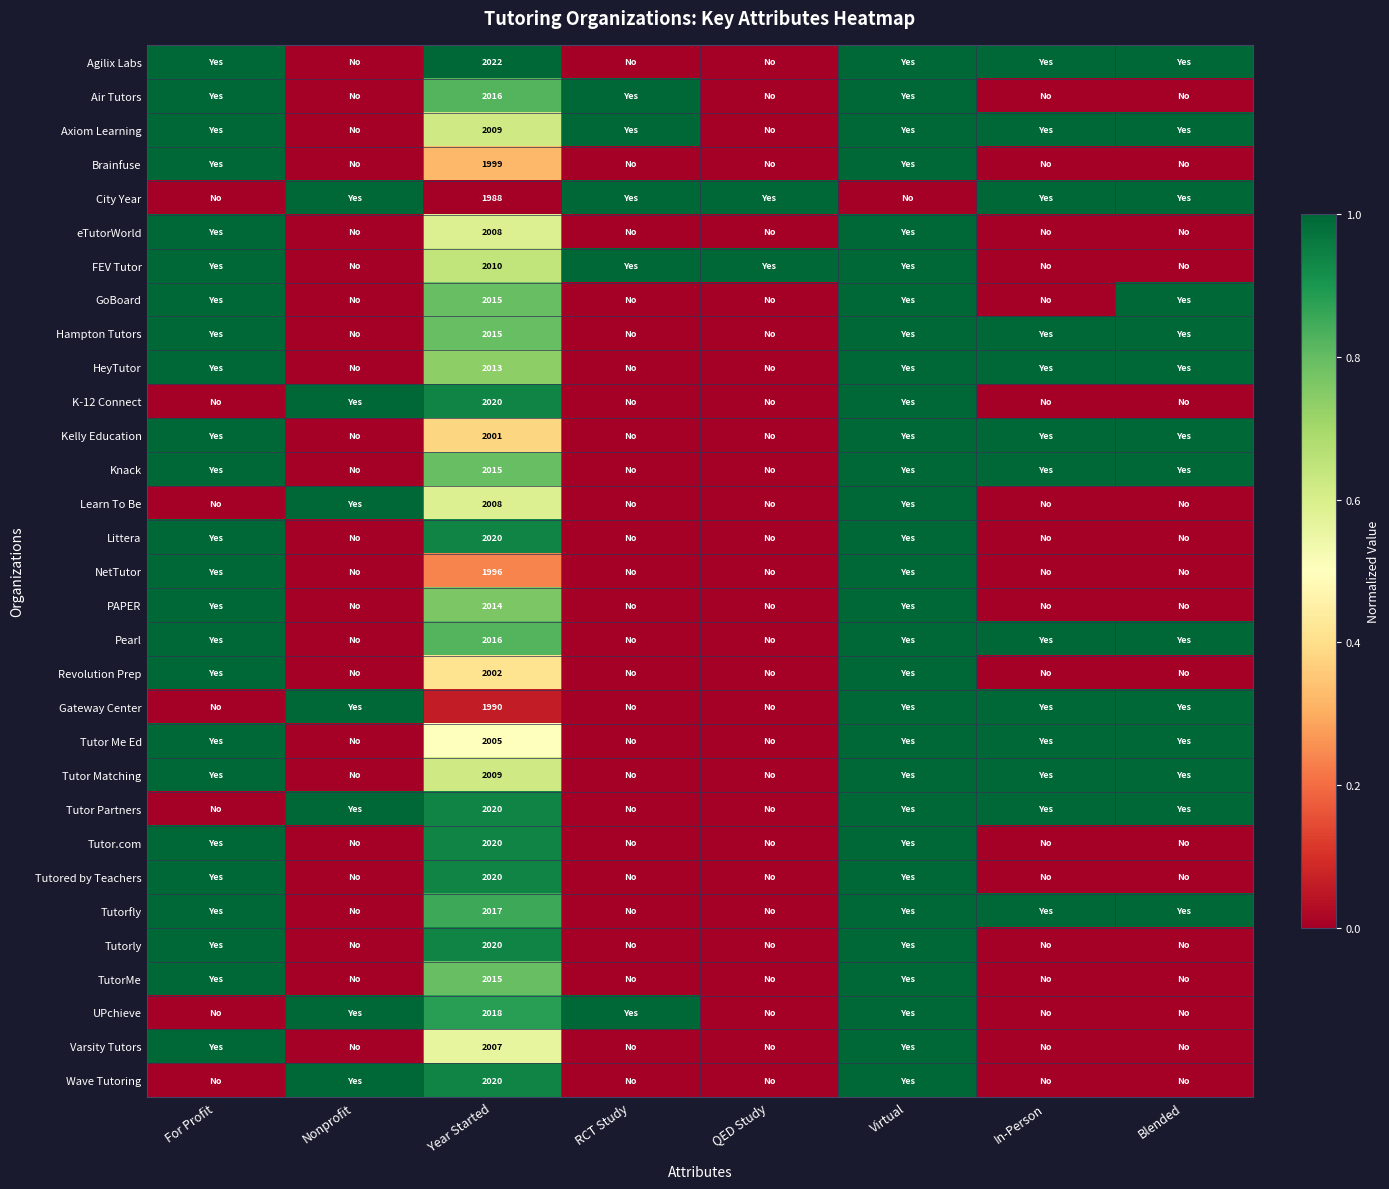

Count the number of data series in this chart.

31